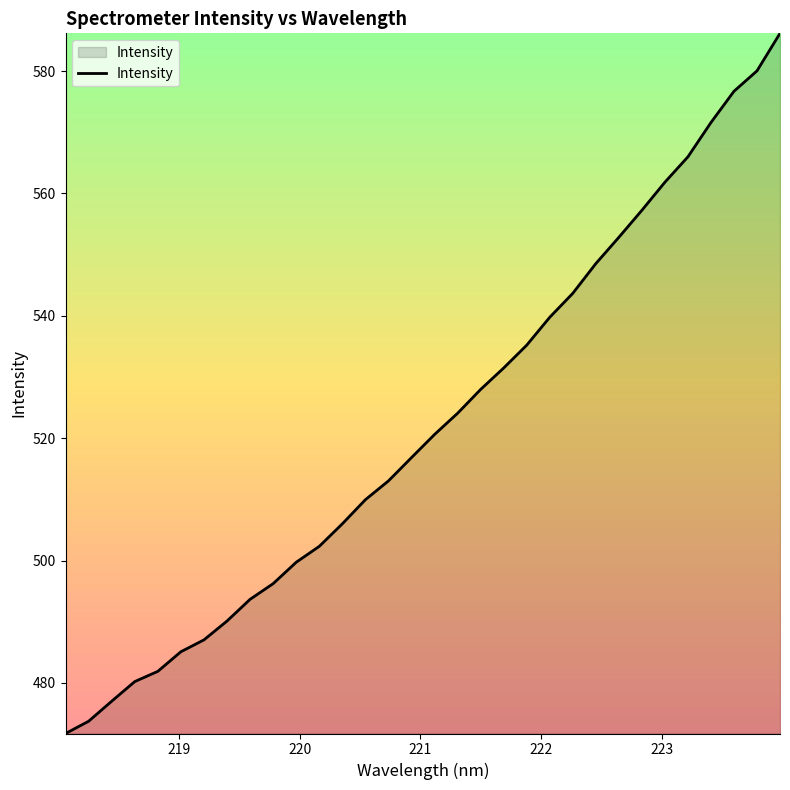

What is the difference between the maximum and minimum values?

114.4